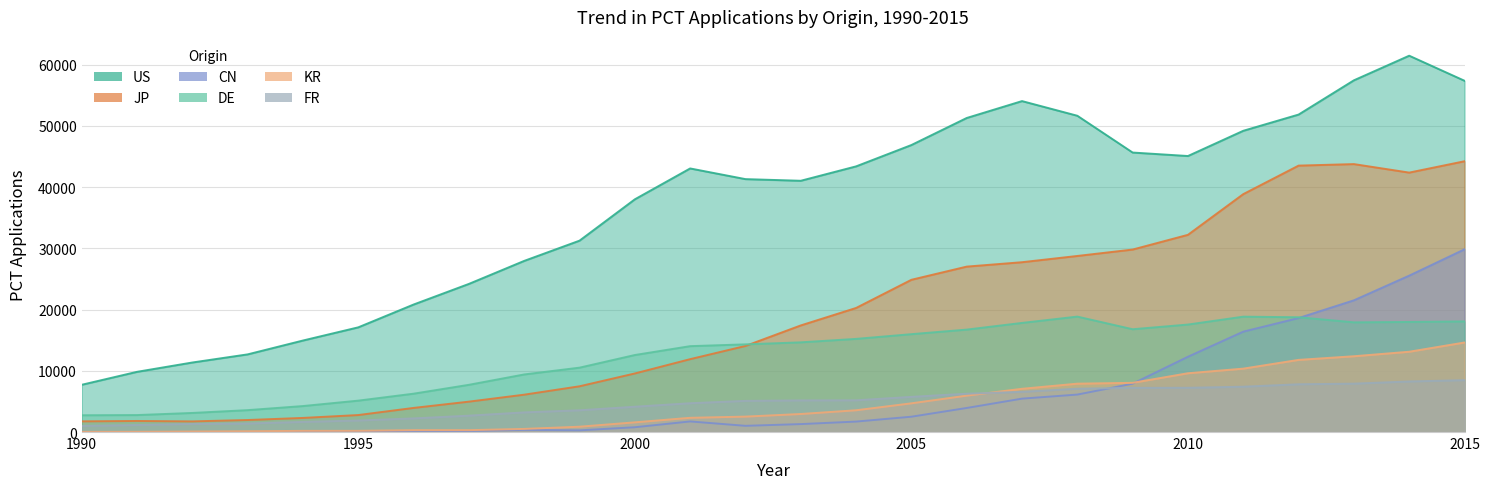

How many values in the FR series exceed 5169?

12